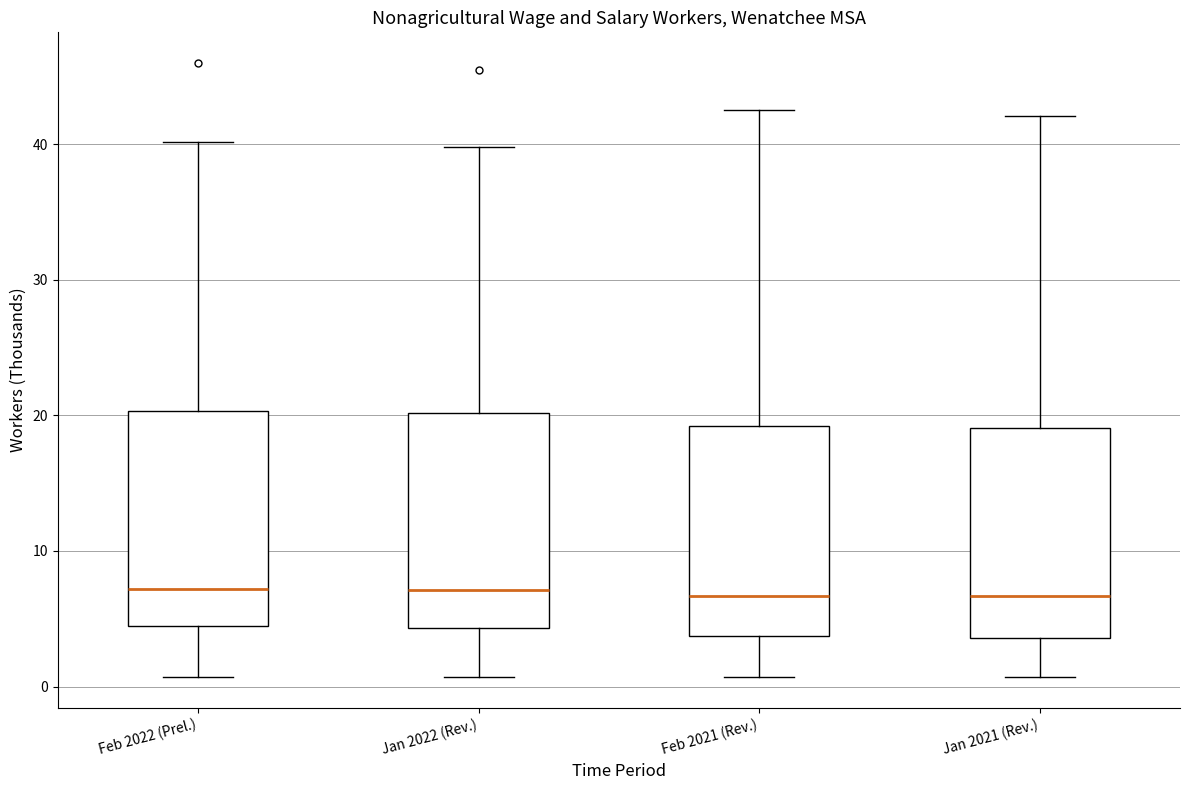

Reading left to right, transcribe this box plot: for each box, give where its median line is, the range the box spans, and where its two whiskers end, as read against the y-axis. The values are not printed on the chart, so give them approximately, as read against the axis.

Feb 2022 (Prel.): median 7, box 4 to 20, whiskers 1 to 40
Jan 2022 (Rev.): median 7, box 4 to 20, whiskers 1 to 40
Feb 2021 (Rev.): median 7, box 4 to 19, whiskers 1 to 43
Jan 2021 (Rev.): median 7, box 4 to 19, whiskers 1 to 42